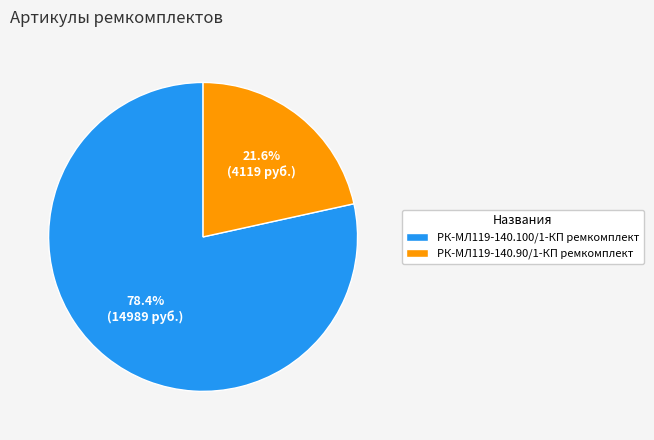

True or false: РК-МЛ119-140.90/1-КП ремкомплект accounts for 35% of the total.

False